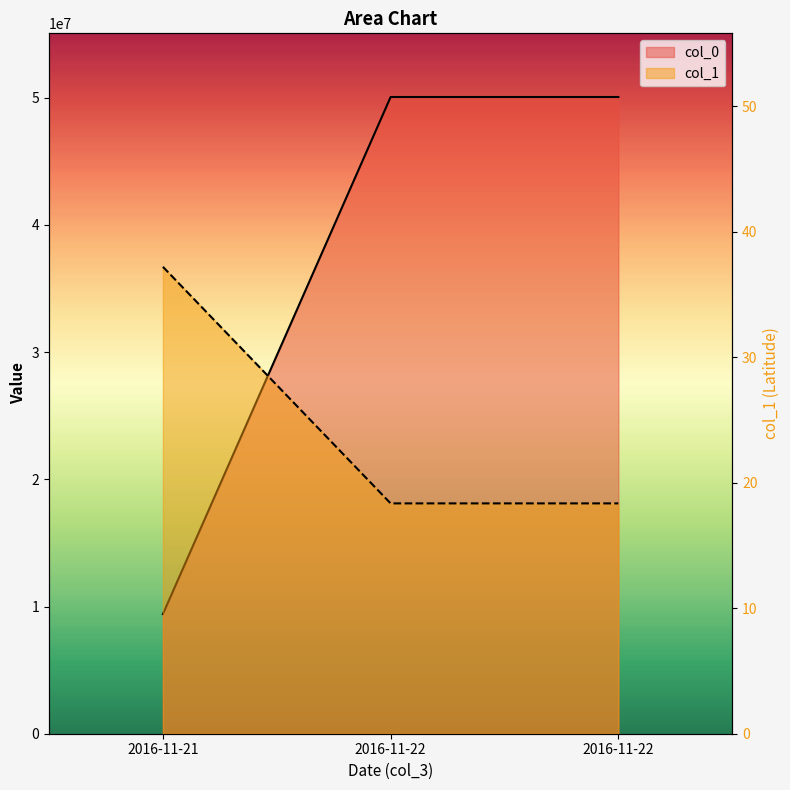

Which series has the largest total across all categories?

col_0